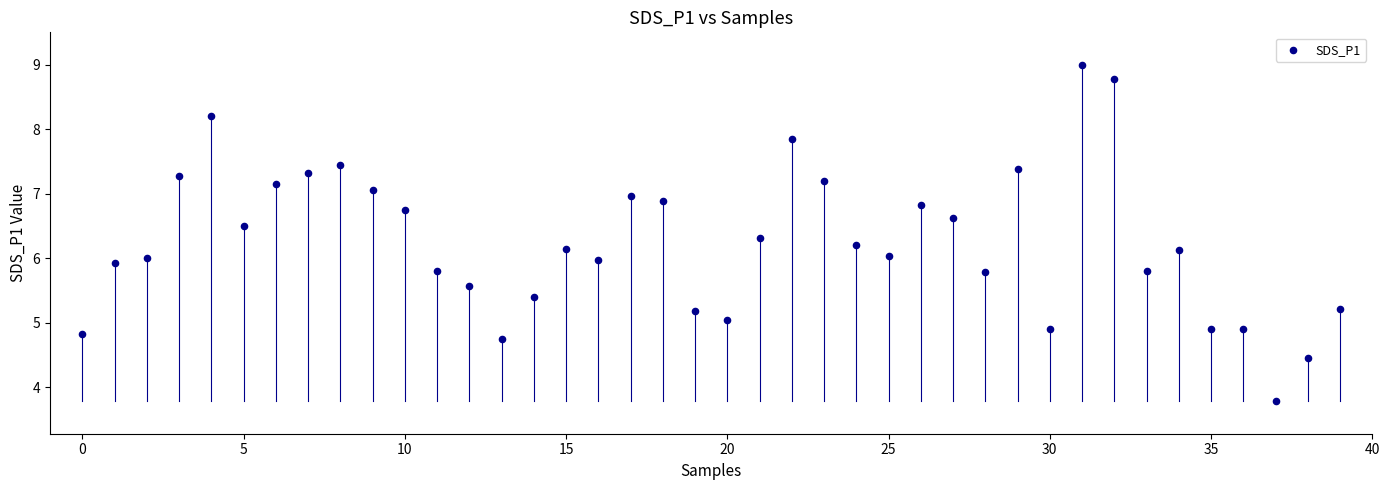

What is the range of Y values (max minus min)?

5.2